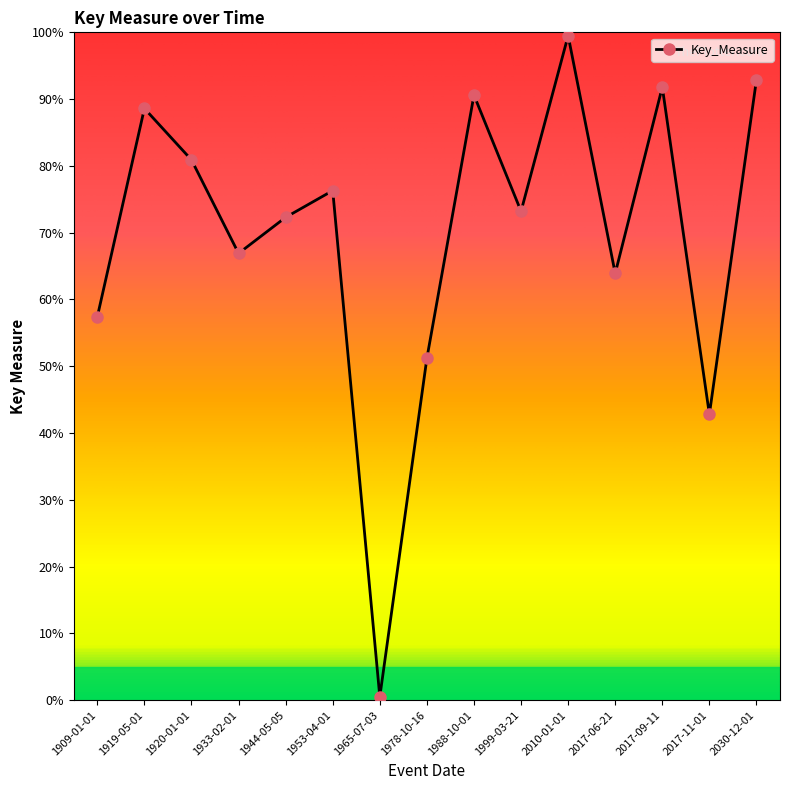

List the labels in order of value, smallest first.

1965-07-03, 2017-11-01, 1978-10-16, 1909-01-01, 2017-06-21, 1933-02-01, 1944-05-05, 1999-03-21, 1953-04-01, 1920-01-01, 1919-05-01, 1988-10-01, 2017-09-11, 2030-12-01, 2010-01-01